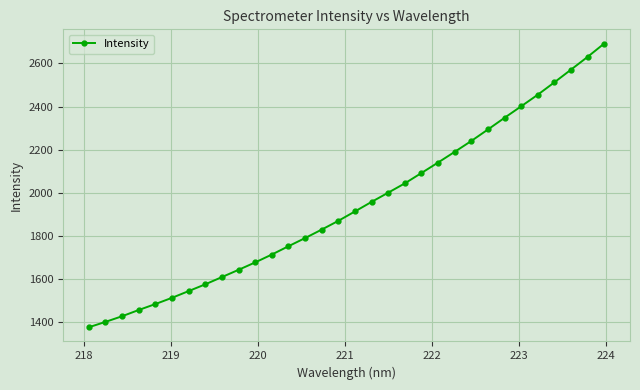

What is the average value?

1942.0